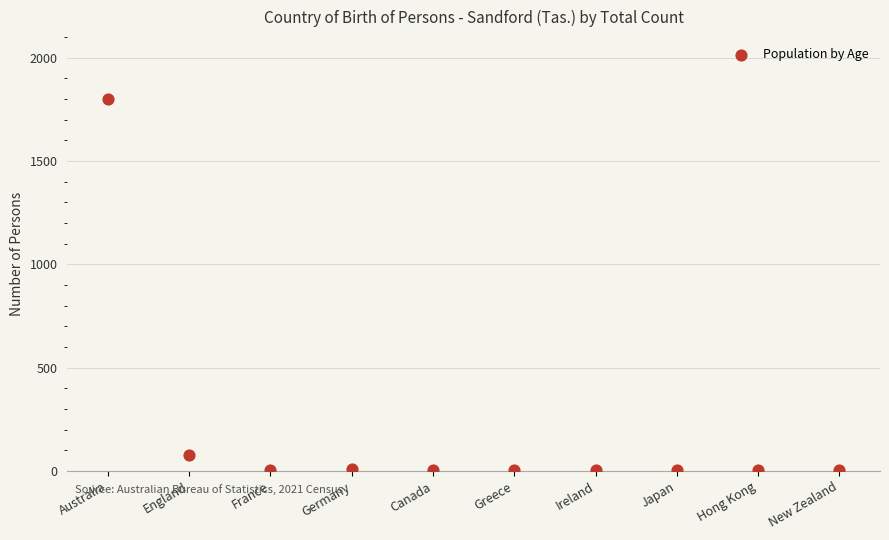

What Y value in the scatter plot is closest to 901?

76